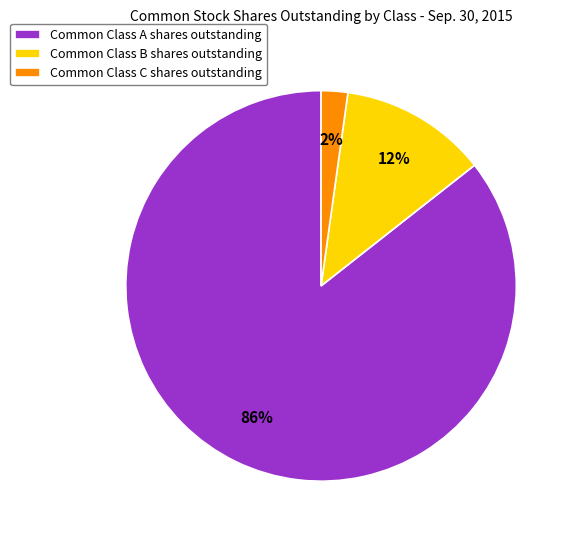

Does Common Class C shares outstanding represent more than half of the total?

No